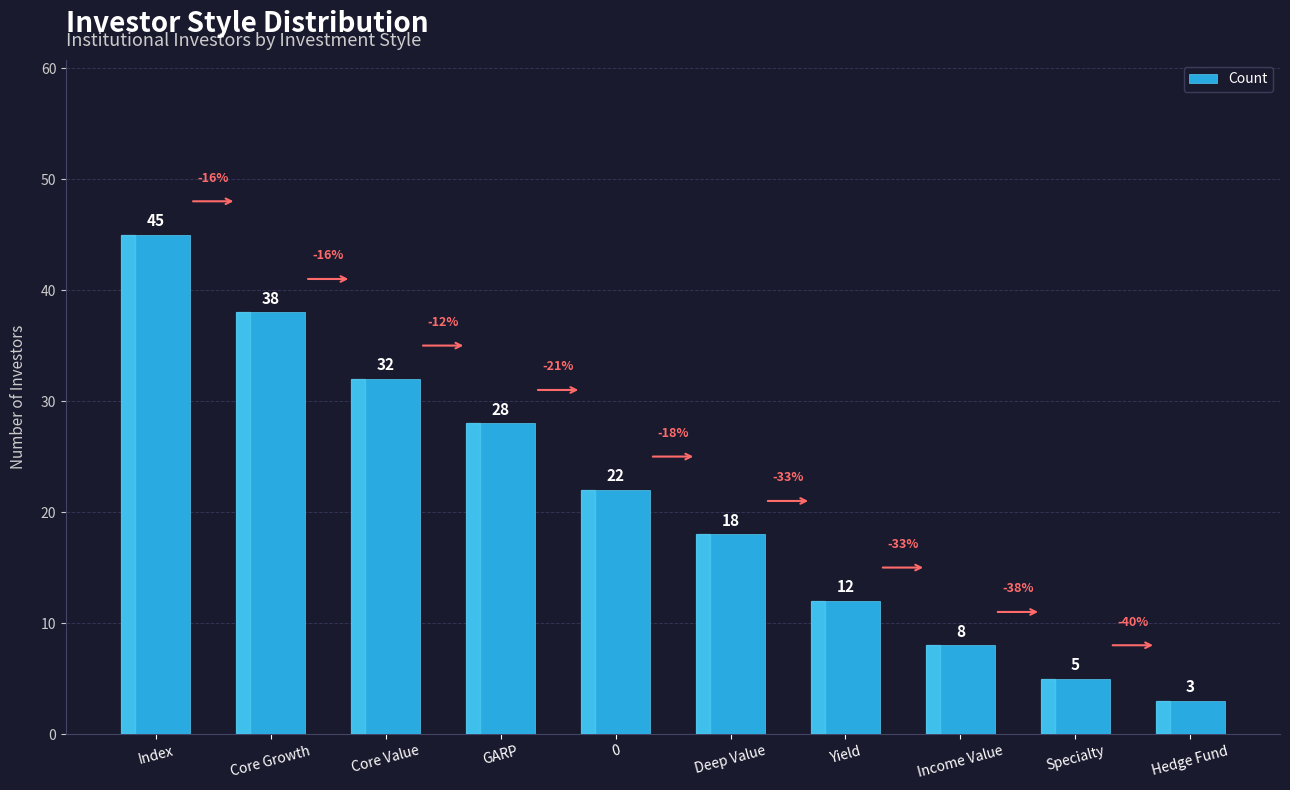

What position from the left is Yield?

7